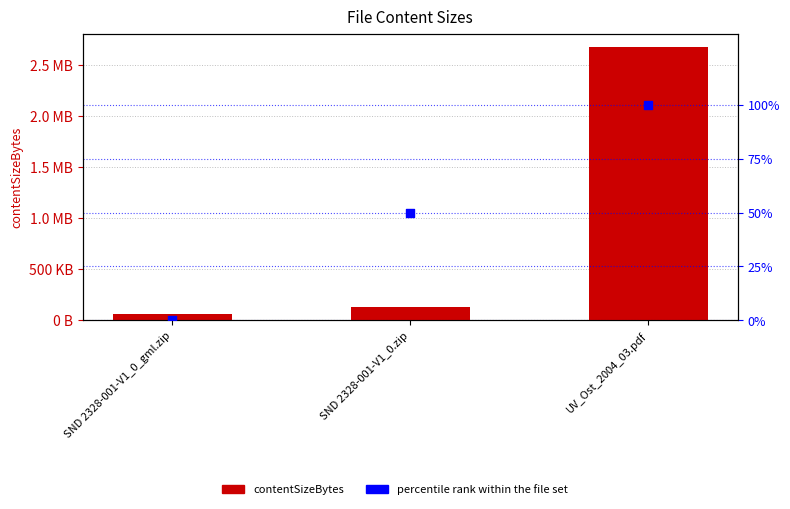

At which category is the sum across all series the highest?

UV_Ost_2004_03.pdf